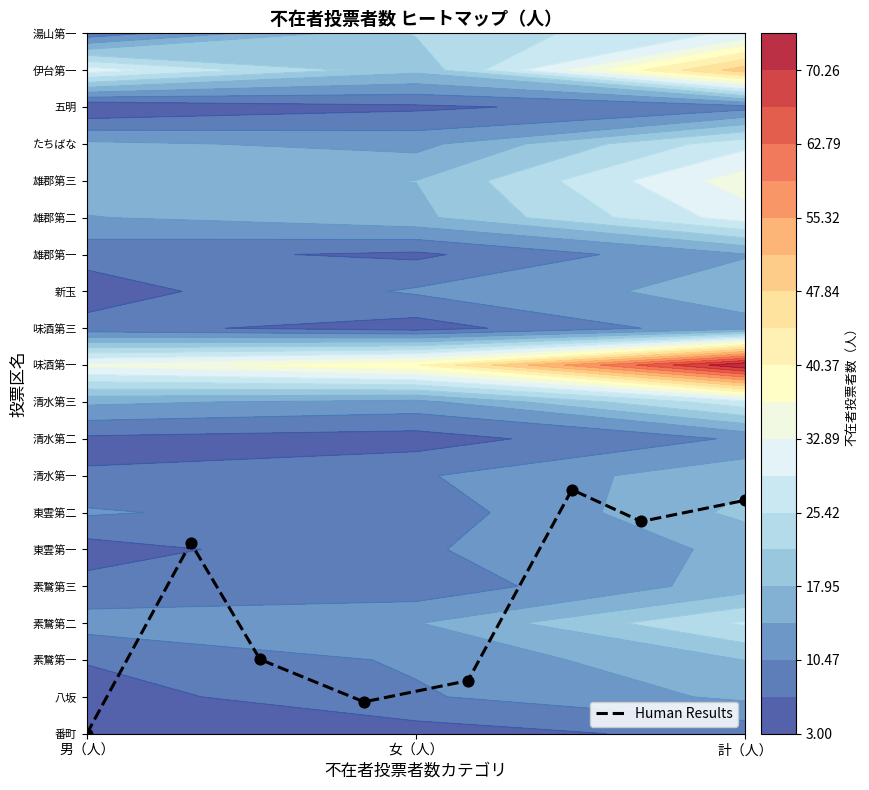

How many values exceed 5?

4